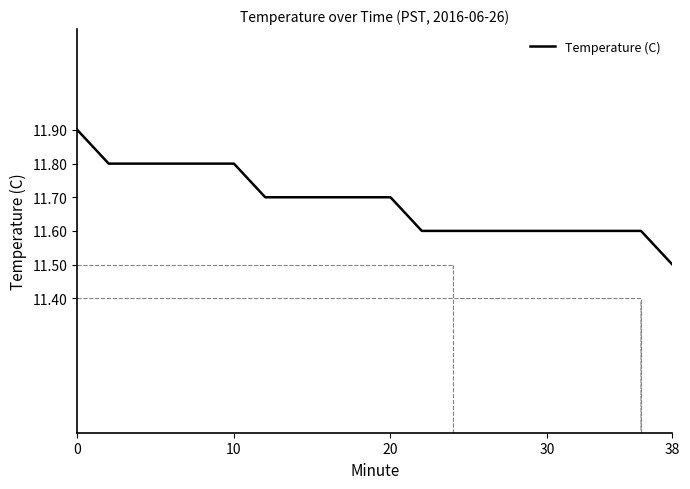

What is the difference between the maximum and minimum values?

0.4